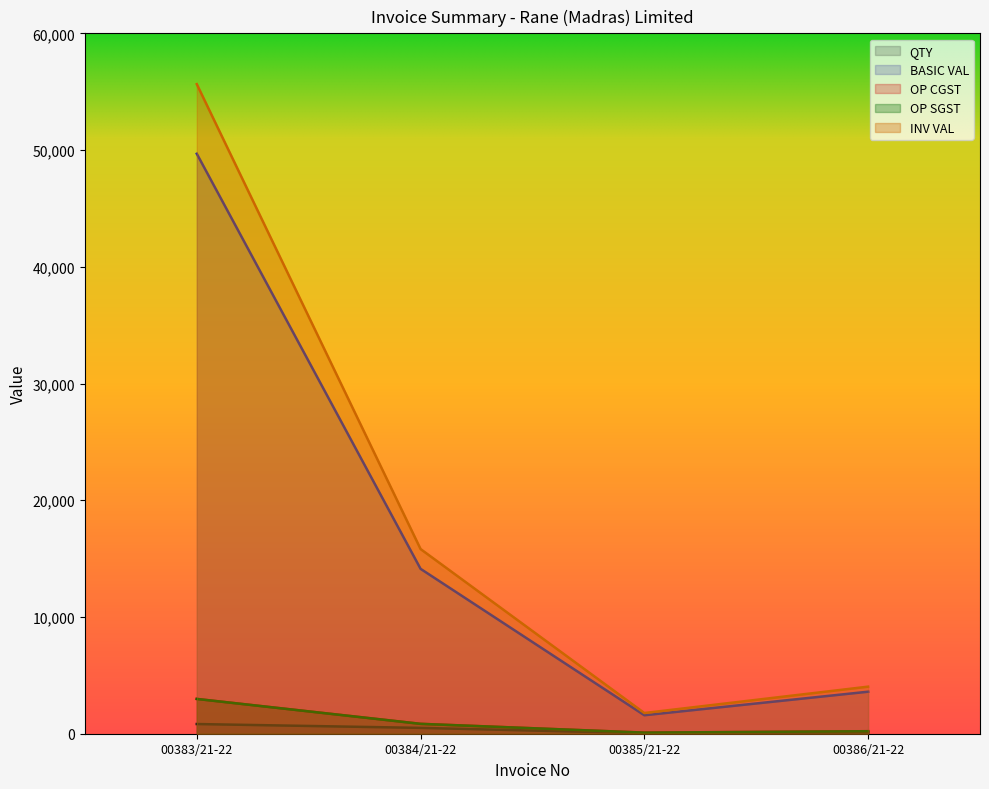

How many lines are shown in the chart?

5